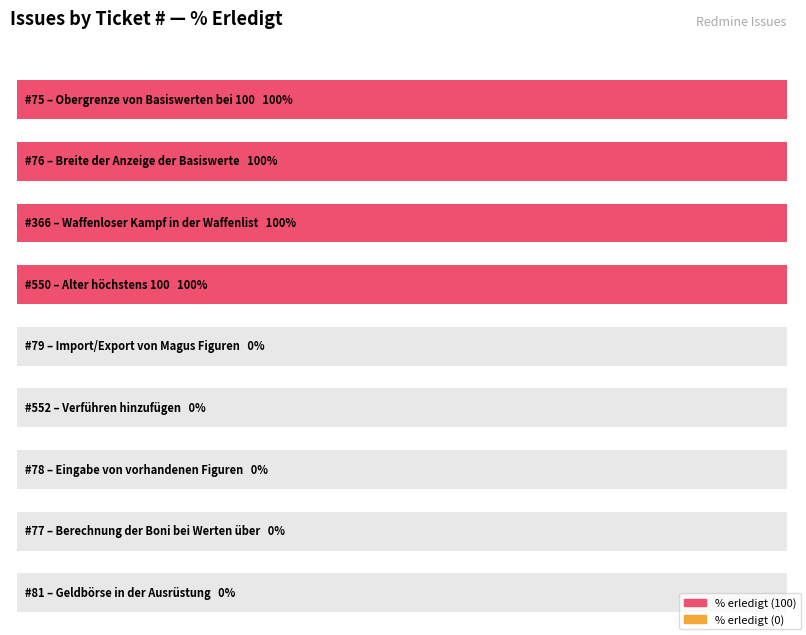

What is the label of the 3rd bar from the right?

78